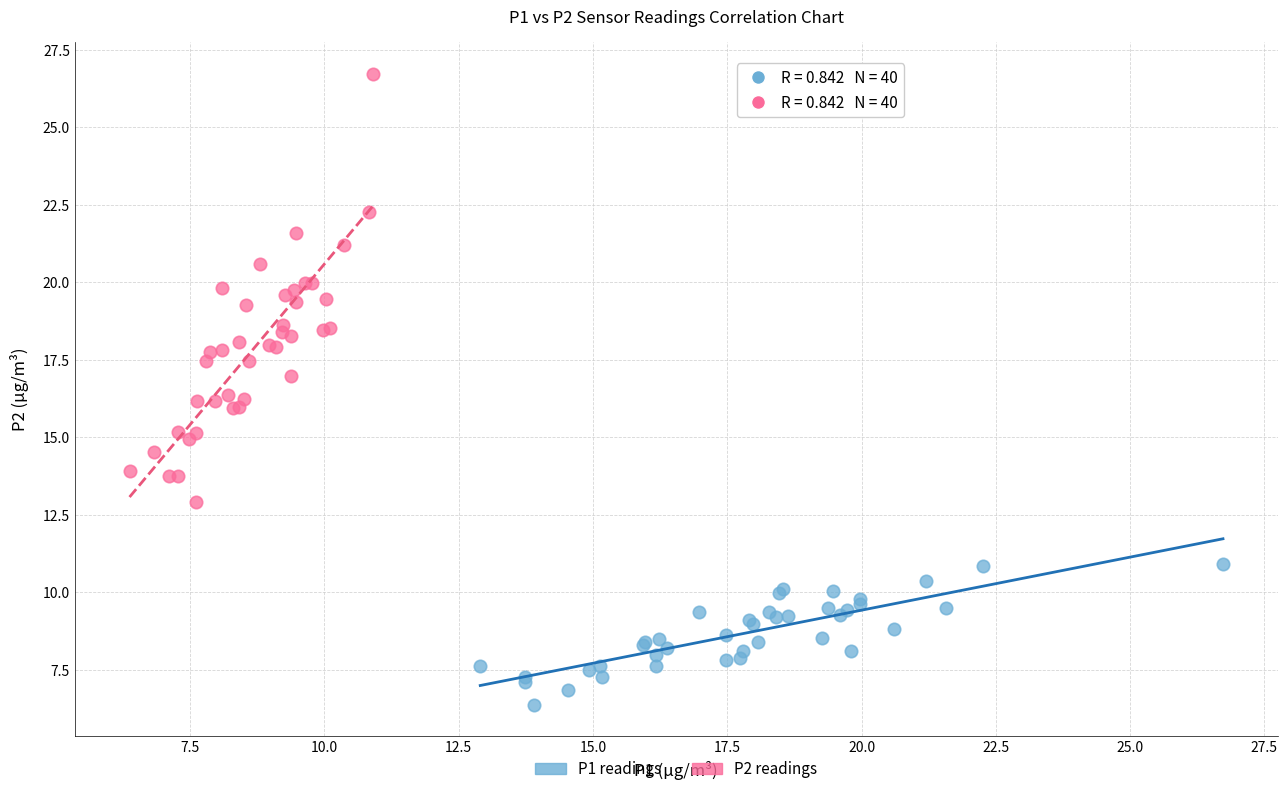

Which series contains the lowest Y value?

P1 readings